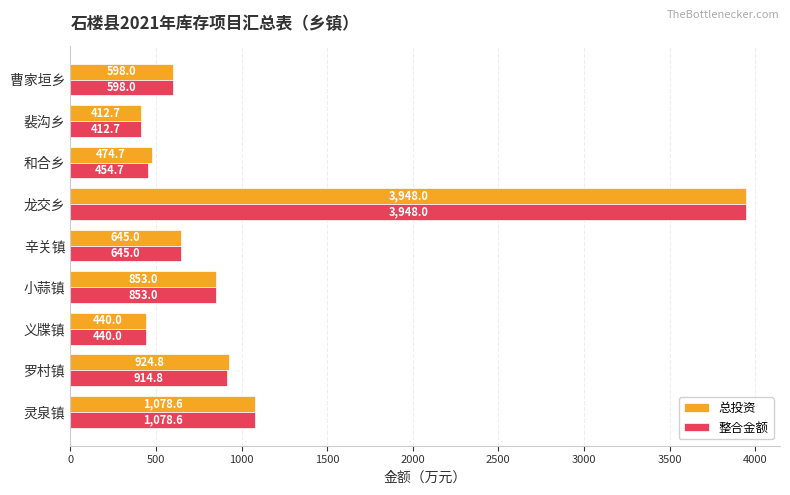

What are all the series names shown in the legend?

总投资, 整合金额